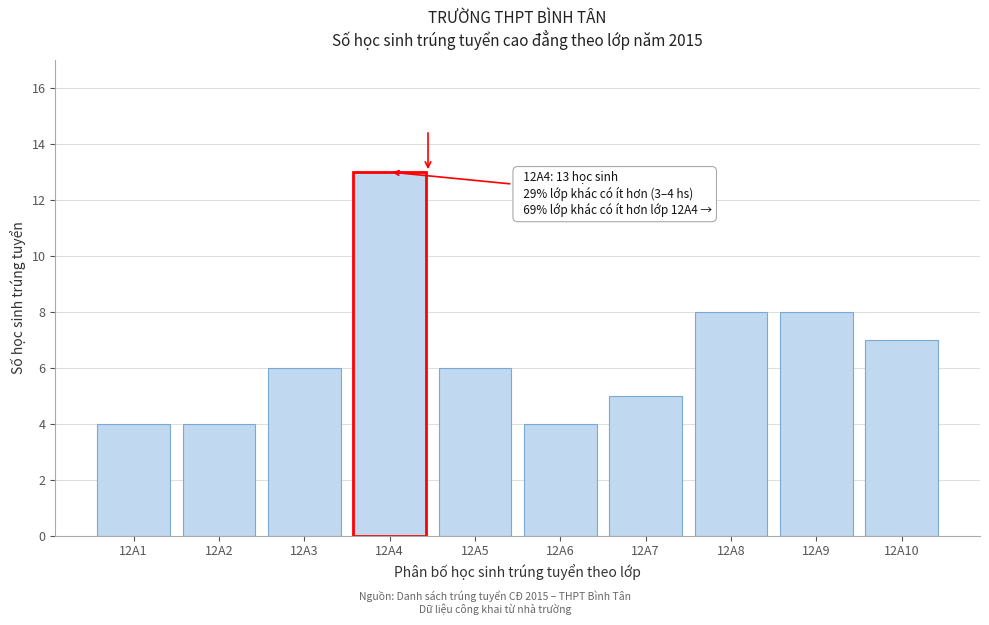

Reading right to left, transcribe all the data shown in this chart.

7	8	8	5	4	6	13	6	4	4